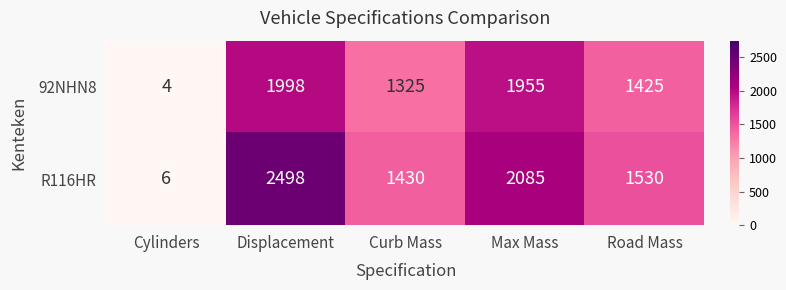

The value of R116HR at Max Mass is 2085. True or false?

True